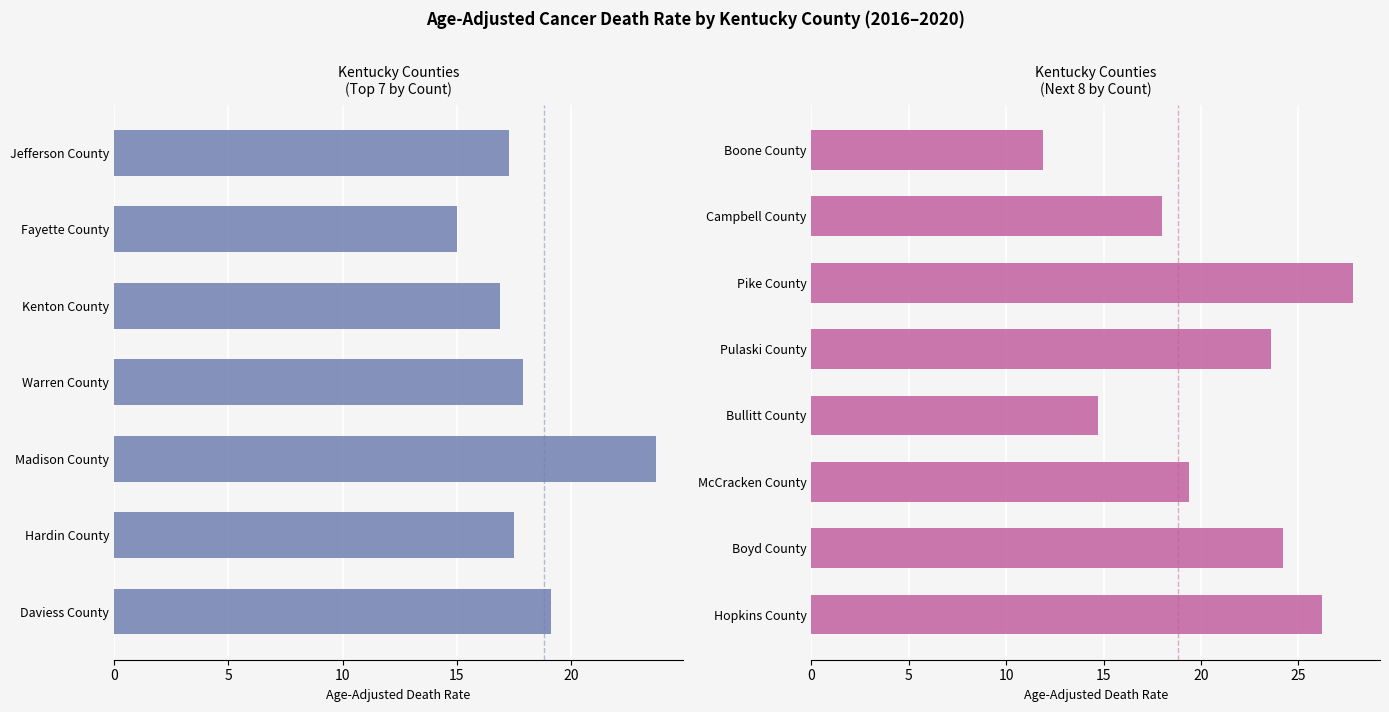

Are the bars horizontal?

Yes